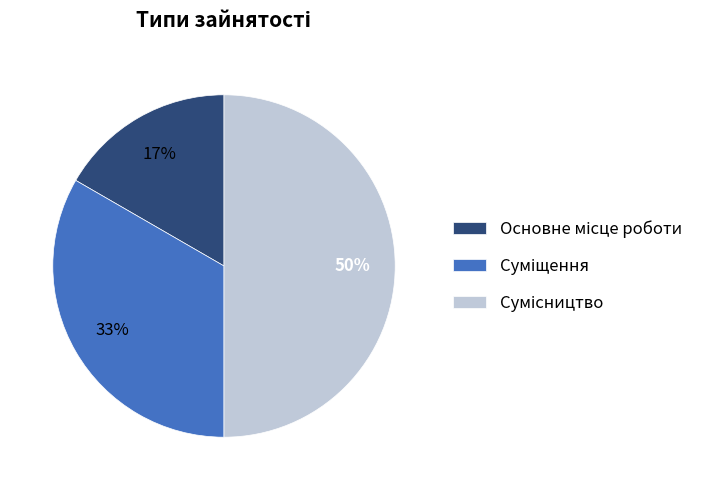

To the nearest percent, what is the average slice percentage?

33%